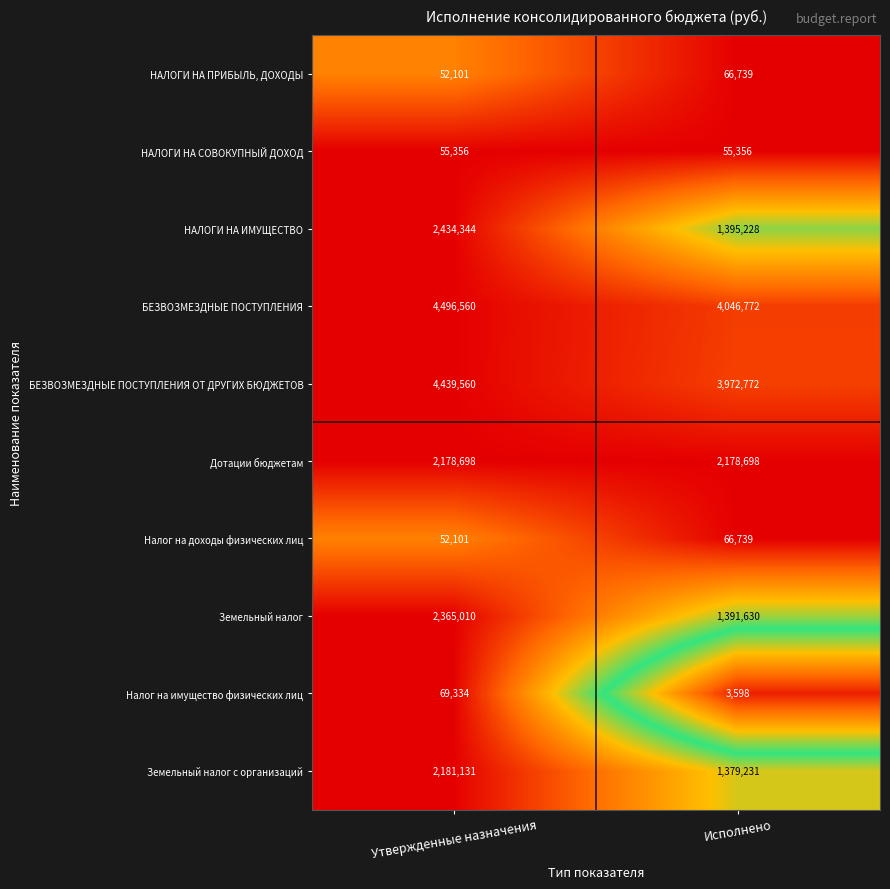

What is the total value across all series at Утвержденные назначения?

18324195